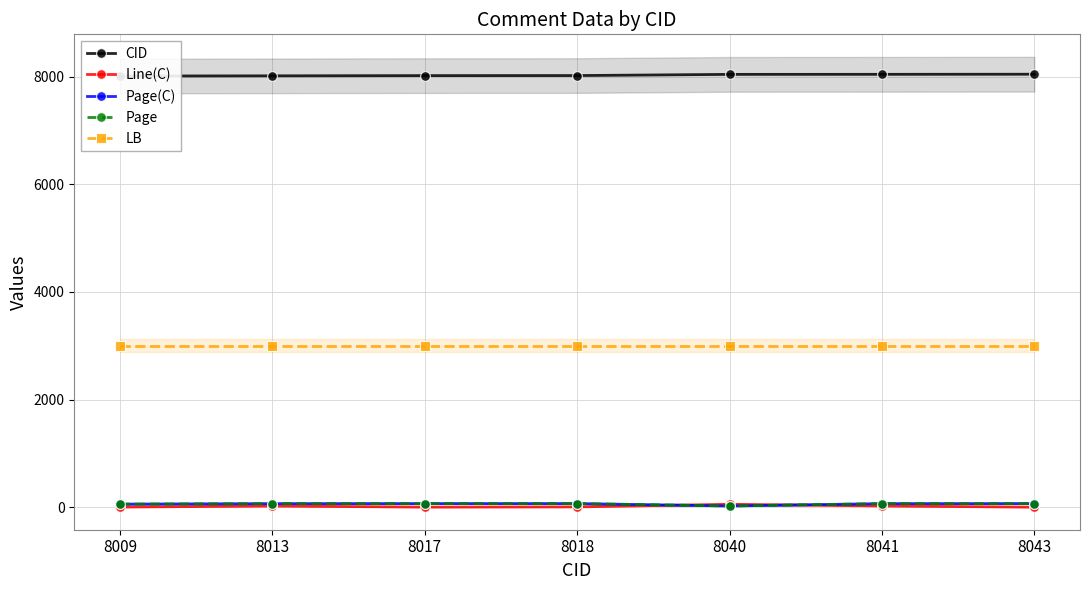

What is the lowest value of the LB series?

3000